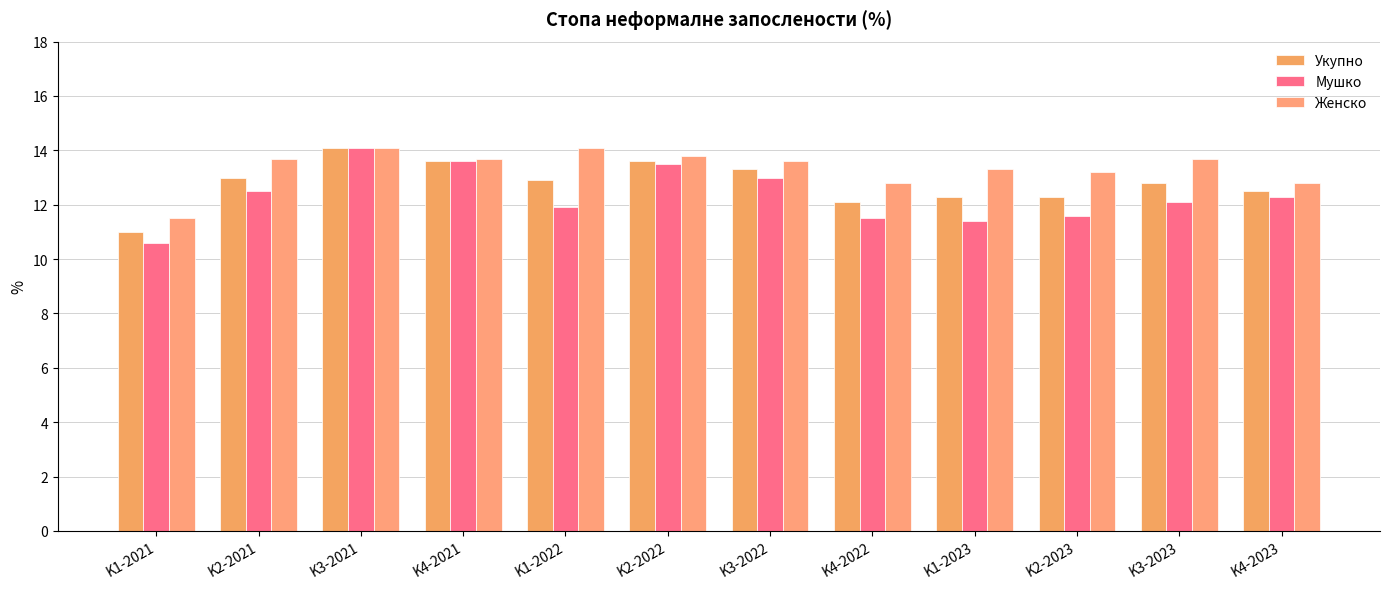

What is the sum of the Женско values at K4-2022 and K4-2021?

26.5